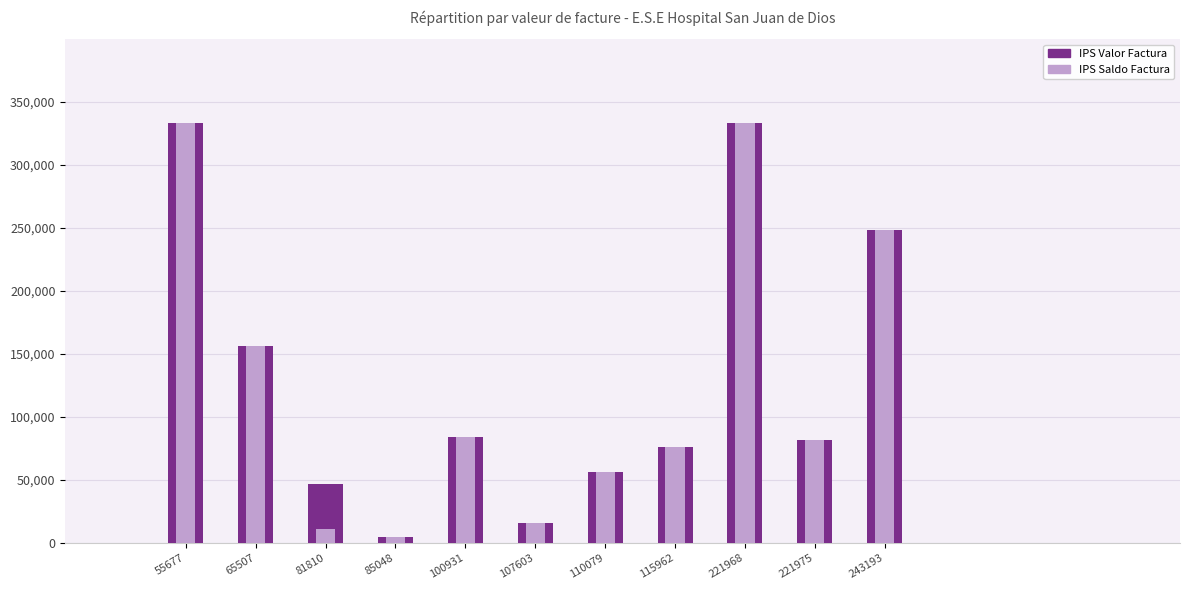

Which category has the lowest value across all series?

85048